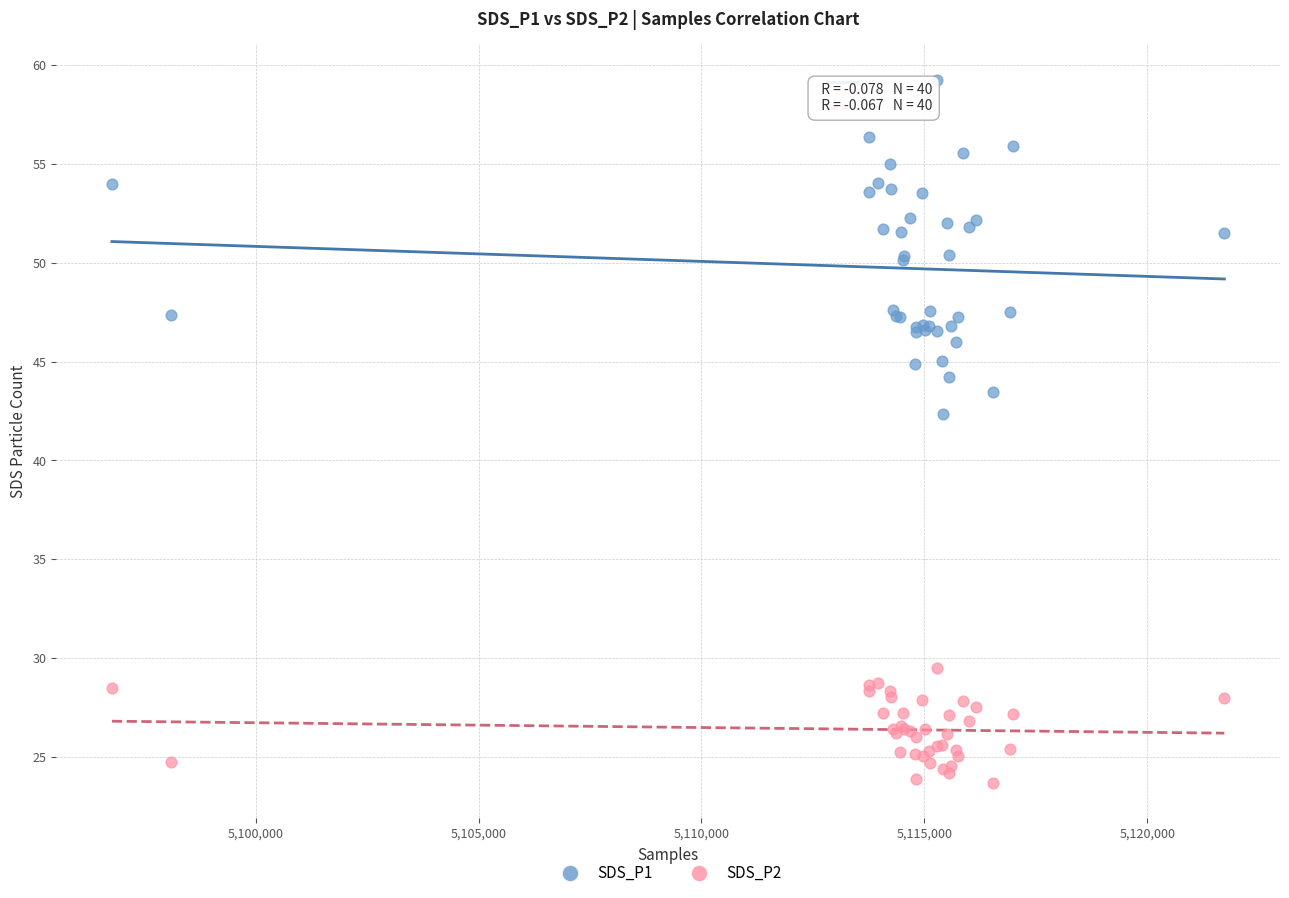

What are all the series names shown in the legend?

SDS_P1, SDS_P2